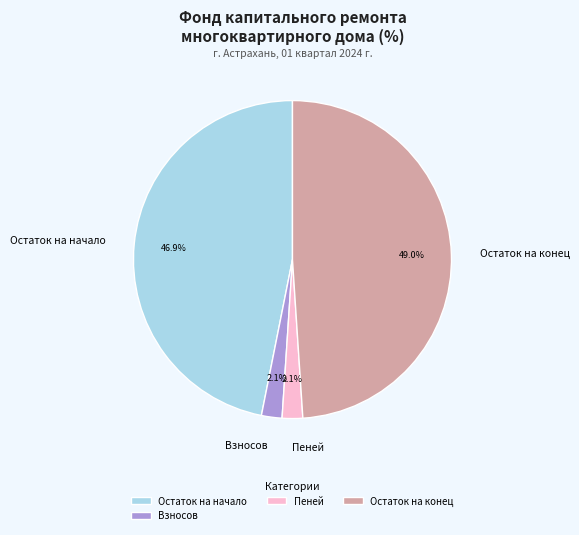

Does Остаток на начало account for over 50% of the chart?

No